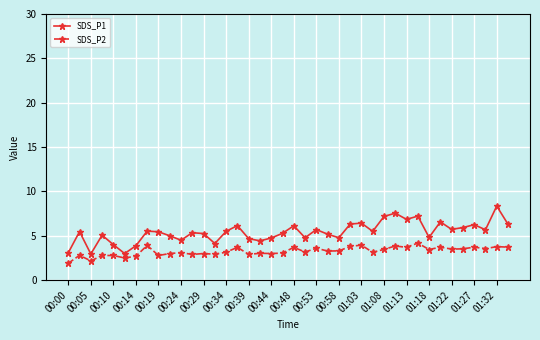

What is the smallest value displayed?

1.9